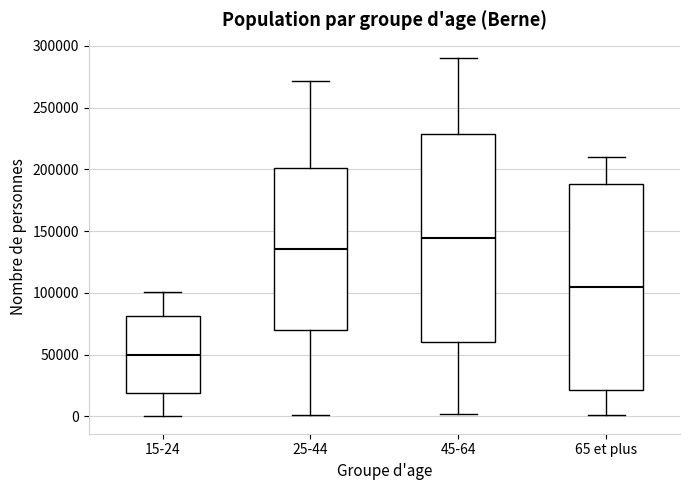

Reading left to right, transcribe this box plot: for each box, give where its median line is, the range the box spans, and where its two whiskers end, as read against the y-axis. The values are not printed on the chart, so give them approximately, as read against the axis.

15-24: median 50000, box 20000 to 80000, whiskers 0 to 100000
25-44: median 135000, box 70000 to 200000, whiskers 0 to 270000
45-64: median 145000, box 60000 to 230000, whiskers 0 to 290000
65 et plus: median 105000, box 20000 to 190000, whiskers 0 to 210000